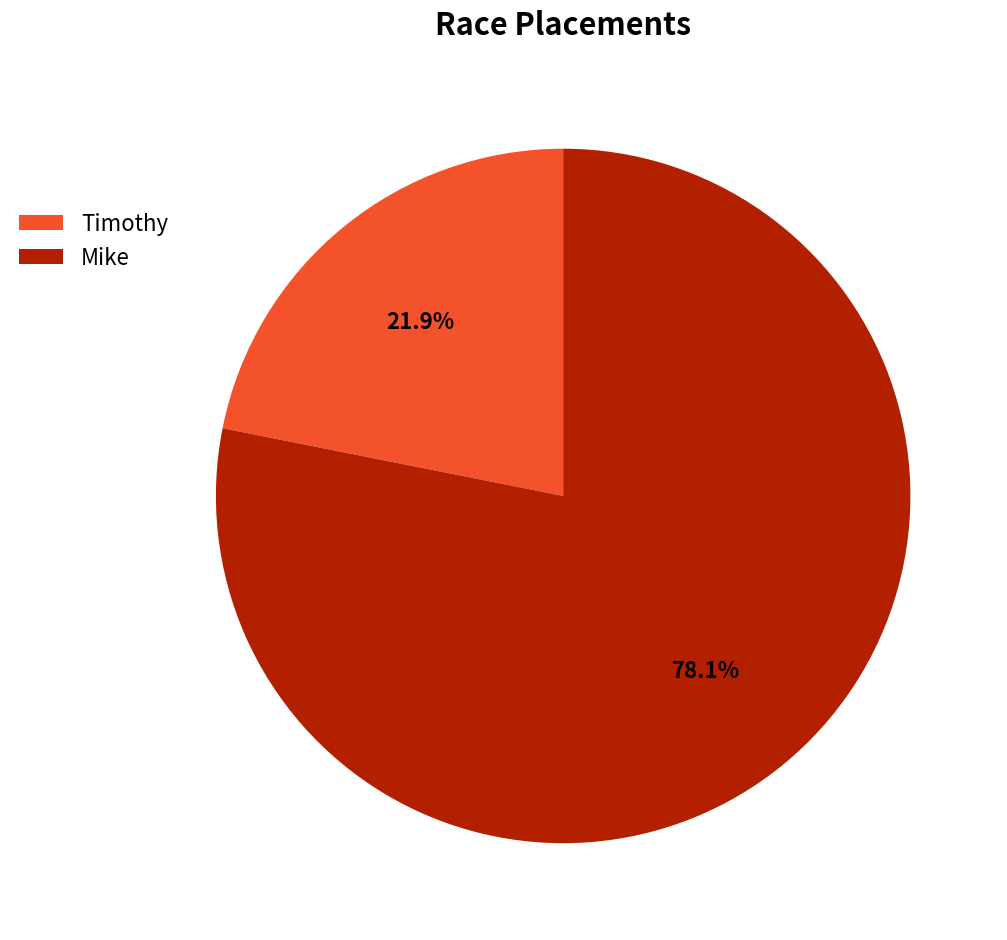

To the nearest percent, what portion does Mike represent?

78%